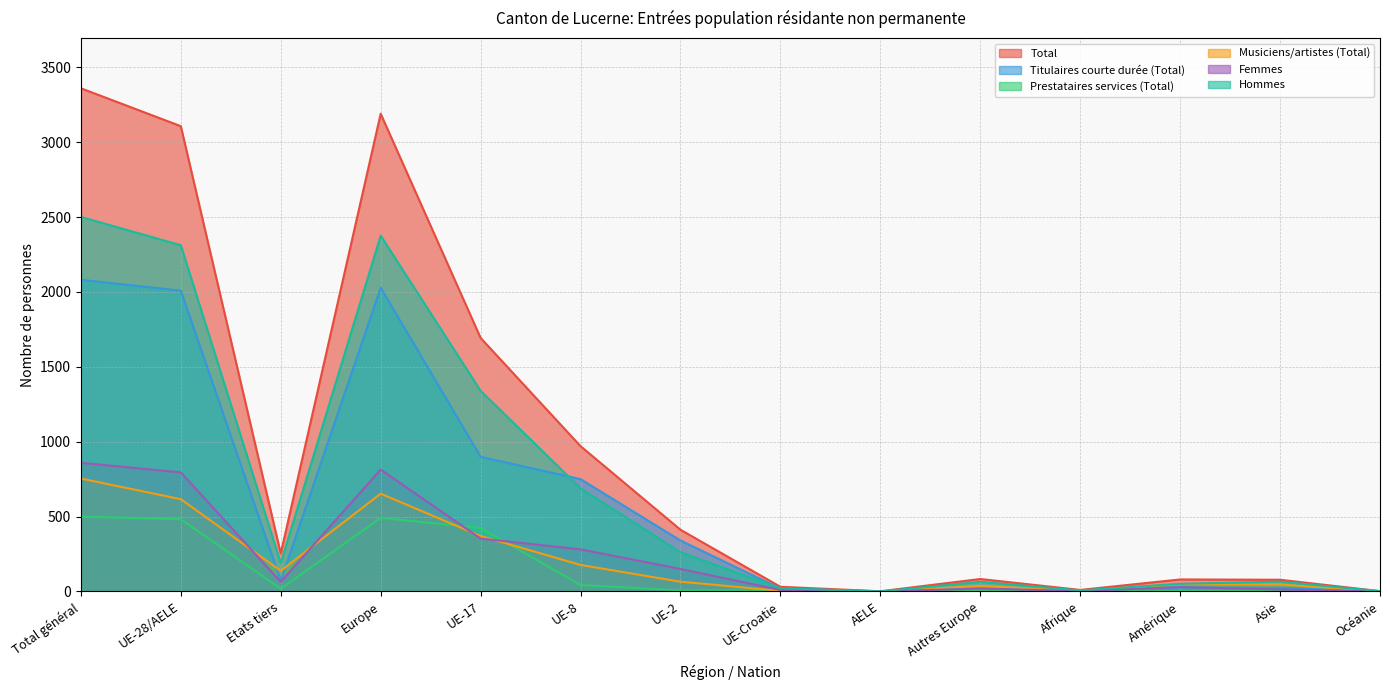

Which series has the largest range (max minus min)?

Total